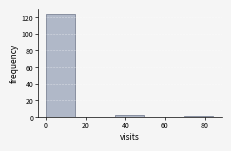

Reading left to right, list every bar in this chart as the range it spans on the x-axis followed by its height. Neither the bar edges nor the heights are printed on the chart, so give them approximately, as read against the axes.

0.0 to 17.4: 124
17.4 to 34.8: 0
34.8 to 52.2: 2
52.2 to 69.6: 0
69.6 to 87.0: under 2